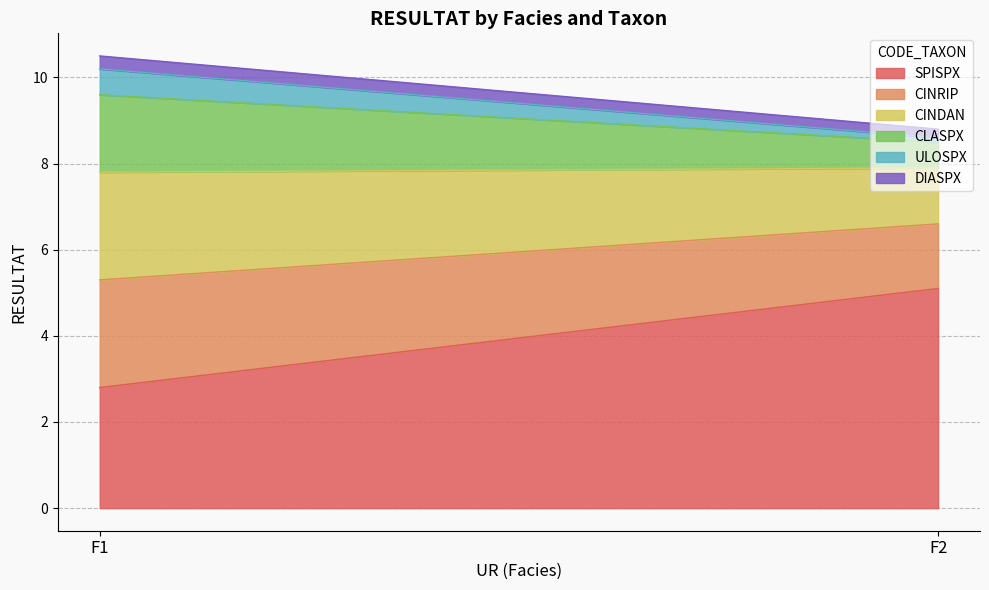

The CINDAN series shows 0.6 at F2. True or false?

False